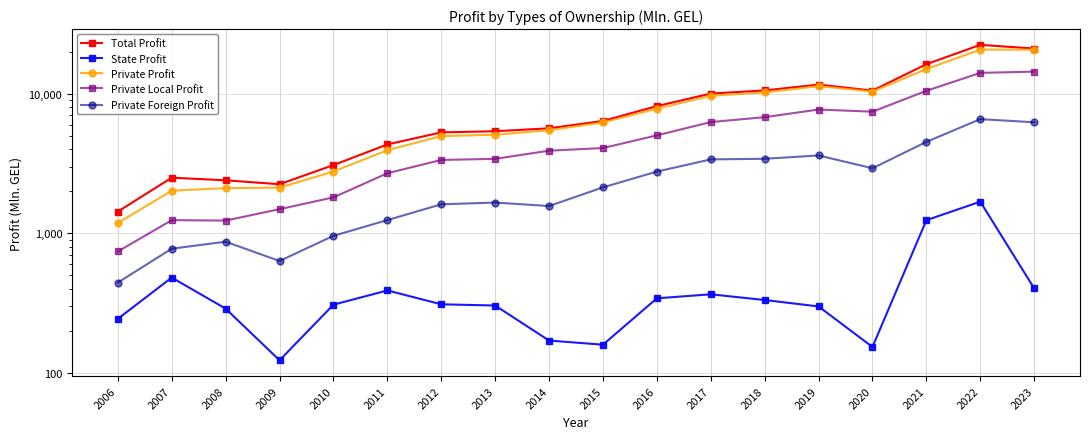

Reading left to right, what are all the values shown in this chart?

Total Profit: 2006=1431.5	2007=2502.6	2008=2396.1	2009=2247.6	2010=3079.2	2011=4327.6	2012=5276.7	2013=5379.1	2014=5642.8	2015=6371.9	2016=8135.9	2017=10003.1	2018=10532.2	2019=11599.6	2020=10499.4	2021=16224.3	2022=22316.5	2023=20996.6
State Profit: 2006=244.8	2007=482.8	2008=289.3	2009=123.6	2010=308.9	2011=390.5	2012=310.9	2013=304.6	2014=171.1	2015=159.8	2016=343.1	2017=366.5	2018=333.6	2019=300.1	2020=153.9	2021=1242.5	2022=1686.1	2023=404.2
Private Profit: 2006=1186.7	2007=2019.9	2008=2106.7	2009=2124.0	2010=2770.4	2011=3937.1	2012=4965.7	2013=5074.5	2014=5471.7	2015=6212.1	2016=7792.8	2017=9636.7	2018=10198.7	2019=11299.5	2020=10345.5	2021=14981.8	2022=20630.3	2023=20592.4
Private Local Profit: 2006=742.0	2007=1242.9	2008=1235.1	2009=1489.6	2010=1809.6	2011=2692.5	2012=3351.7	2013=3413.5	2014=3903.0	2015=4077.8	2016=5025.6	2017=6254.0	2018=6781.6	2019=7690.1	2020=7422.5	2021=10468.8	2022=14065.0	2023=14359.2
Private Foreign Profit: 2006=444.7	2007=777.0	2008=871.6	2009=634.4	2010=960.8	2011=1244.6	2012=1614.1	2013=1661.0	2014=1568.7	2015=2134.3	2016=2767.3	2017=3382.7	2018=3417.1	2019=3609.4	2020=2922.9	2021=4513.0	2022=6565.3	2023=6233.2